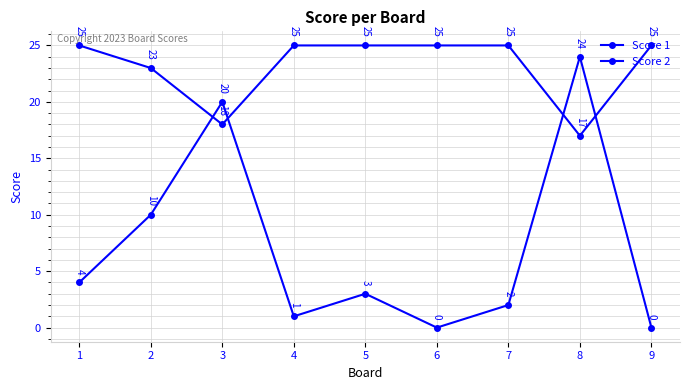

What is the total value across all series at 3?

38